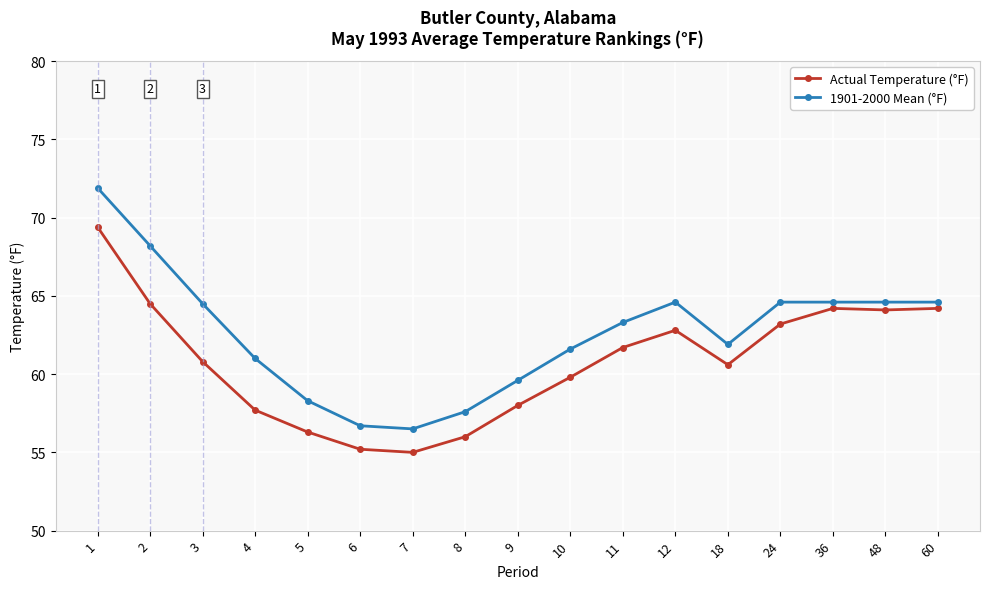

What is the average value of the Actual Temperature (°F) series?

60.8